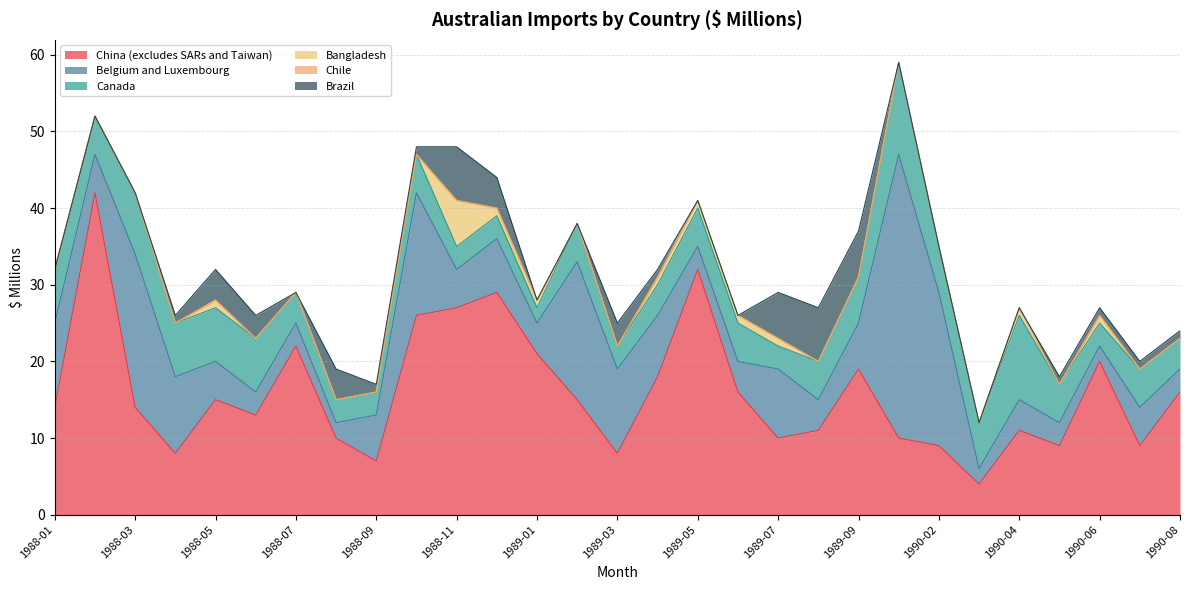

Where is the first local maximum for Canada?

1988-03